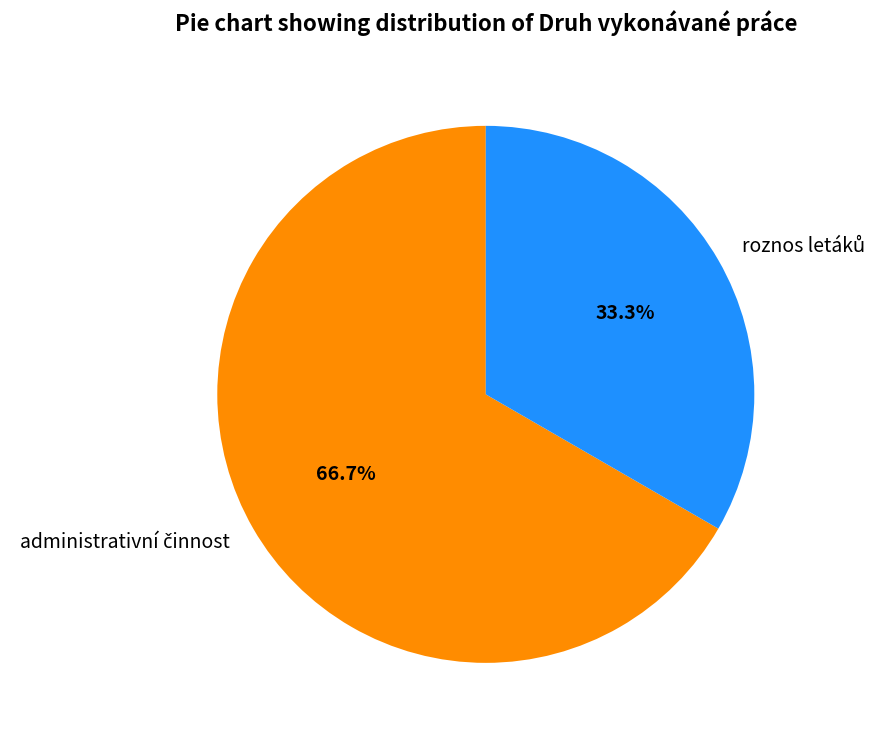

Is there any slice that represents more than half of the pie?

Yes